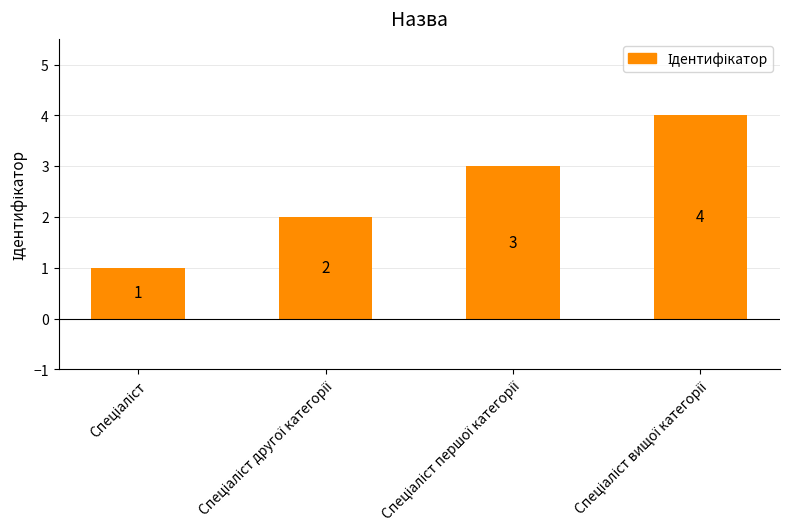

What is the value of the 2nd bar from the left?

2